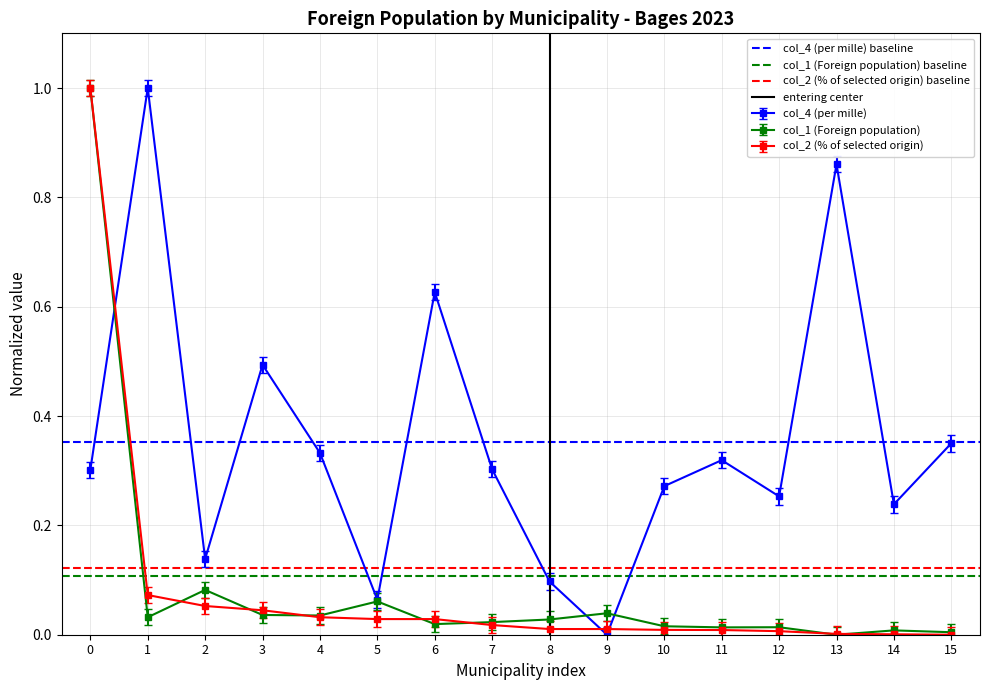

Is the value of col_1 (Foreign population) at 1 greater than the value of col_4 (per mille) at 9?

Yes